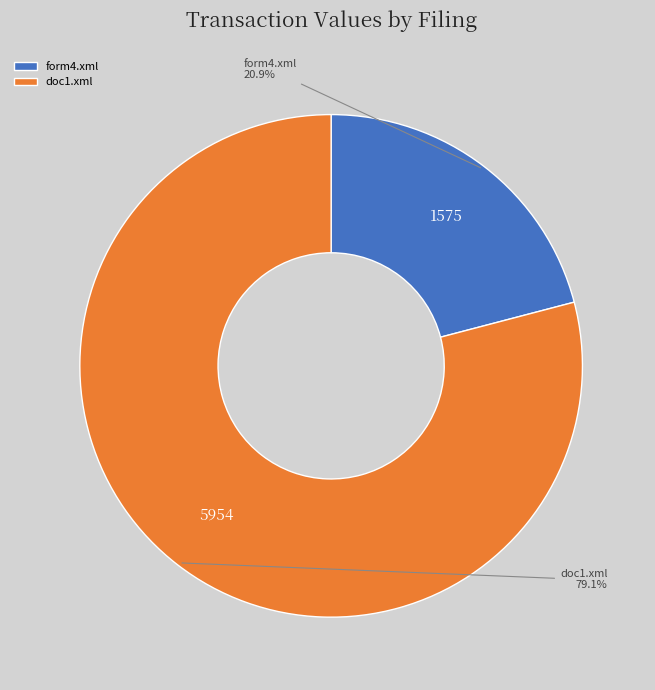

What percentage is the doc1.xml slice, to the nearest percent?

79%